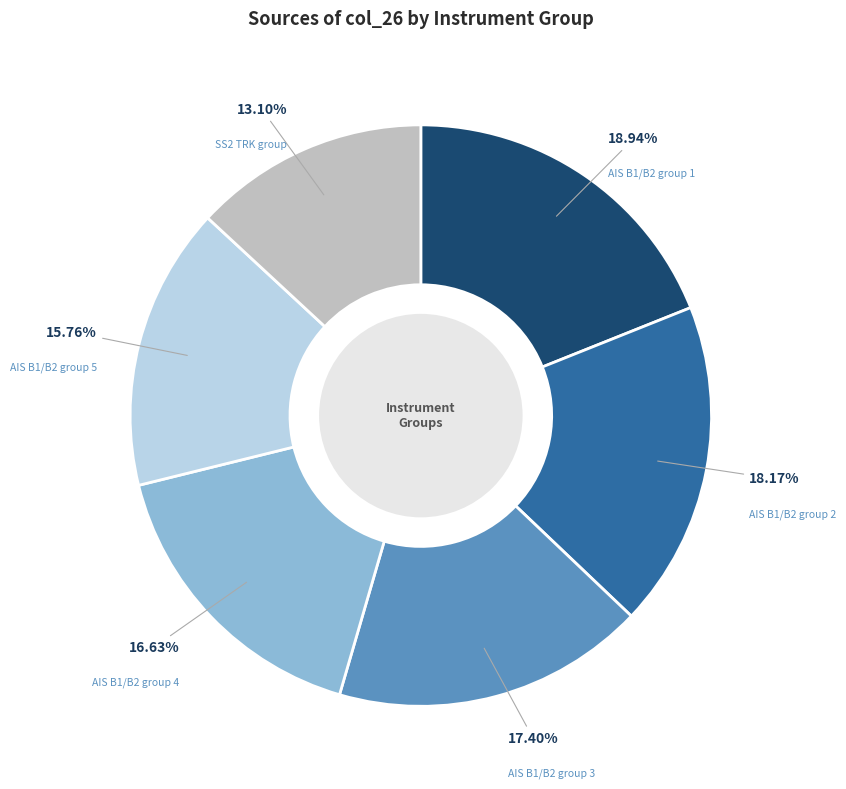

Between AIS B1/B2 group 5 and SS2 TRK group, which is larger?

AIS B1/B2 group 5